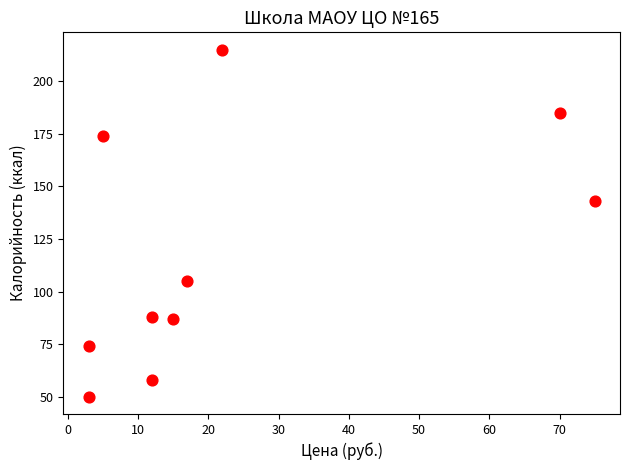

What Y value in the scatter plot is closest to 132?

143